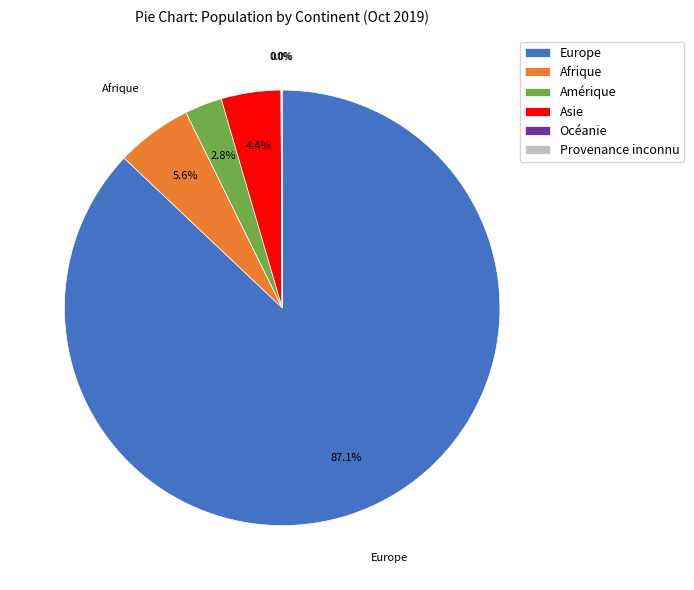

What percentage is the Europe slice, to the nearest percent?

87%